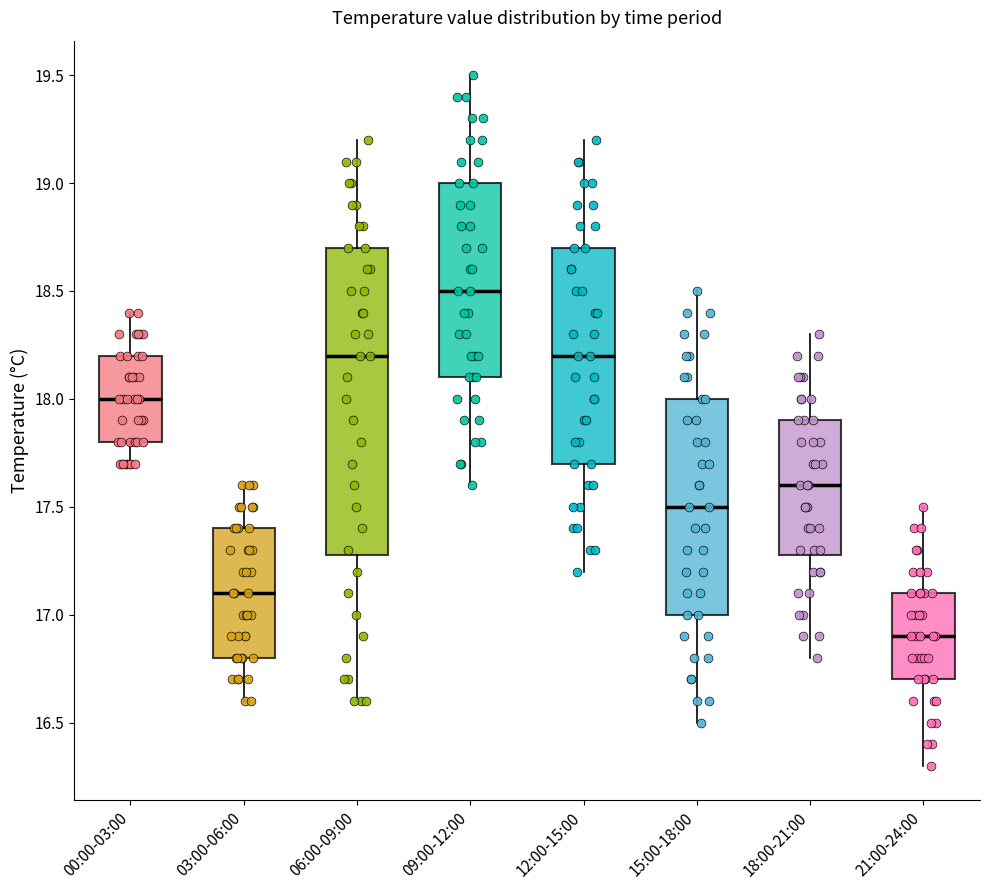

Which box has the lowest median line?

21:00-24:00